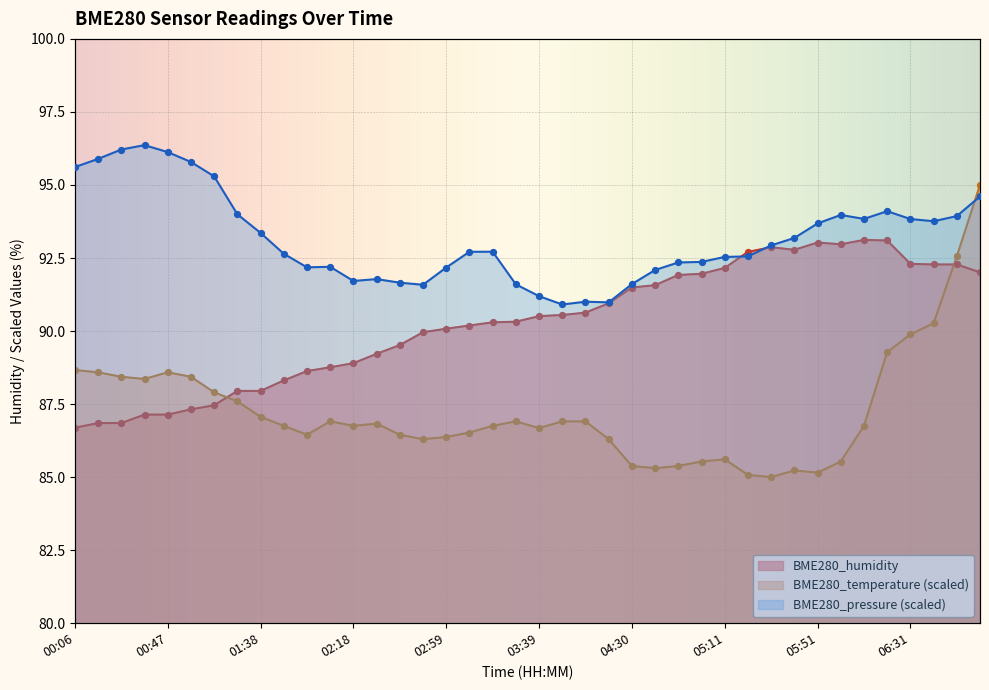

Is the value of BME280_temperature at 00:57 greater than the value of BME280_humidity at 04:40?

No